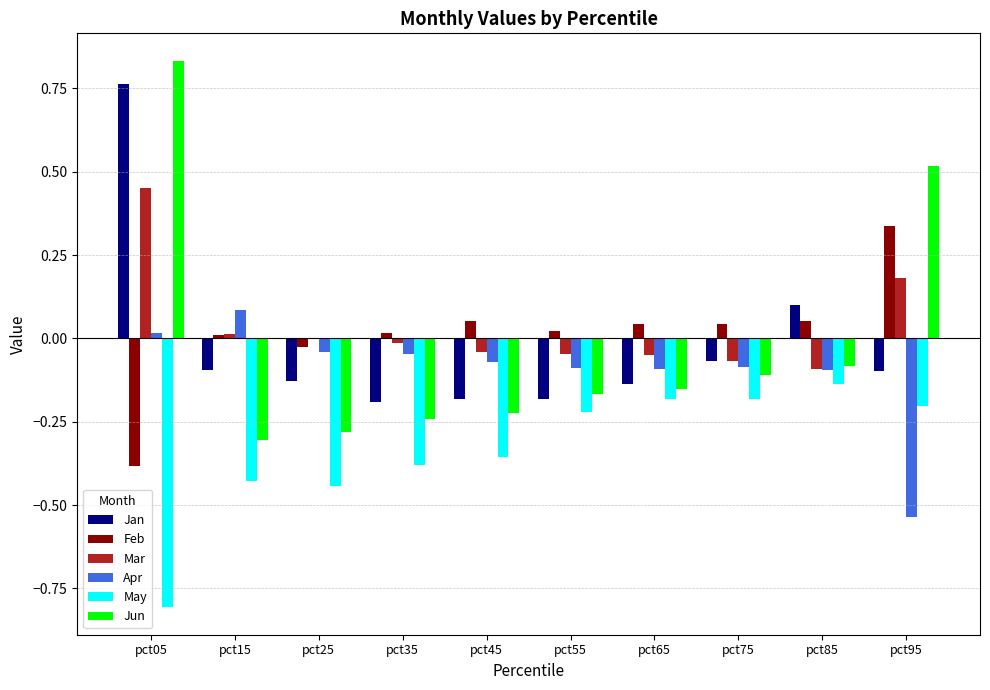

At which category is the sum across all series the highest?

pct05